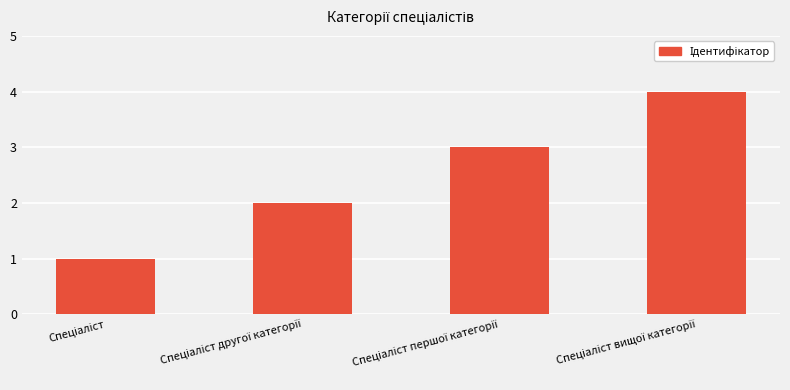

What is the value of the 2nd bar from the left?

2